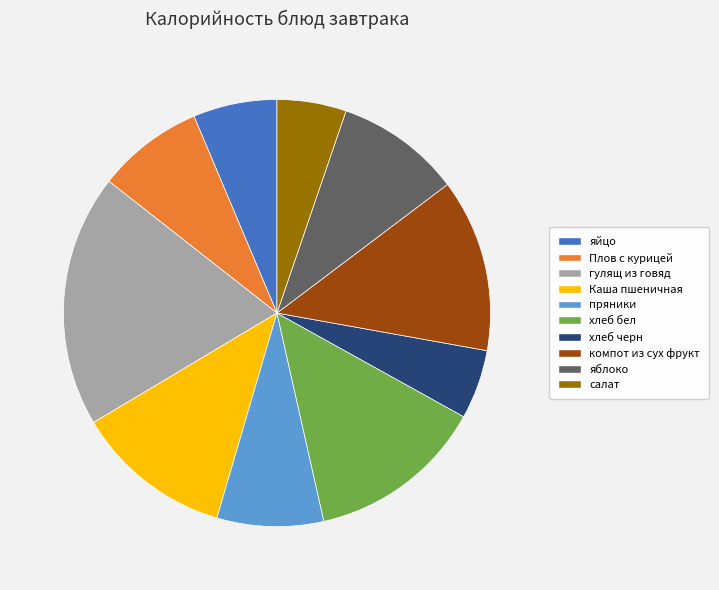

Is there a majority slice in this chart?

No